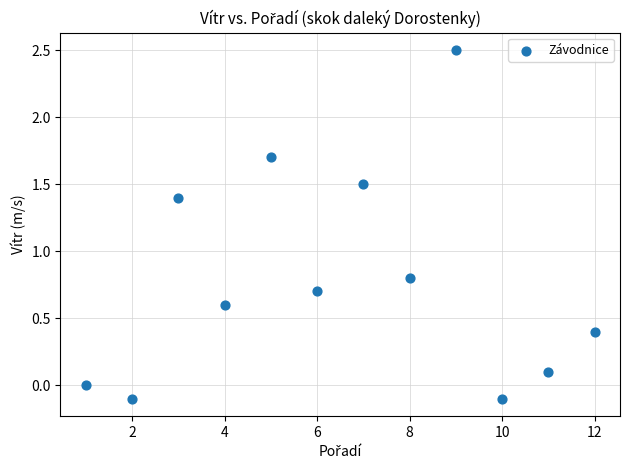

What is the range of Y values (max minus min)?

2.6